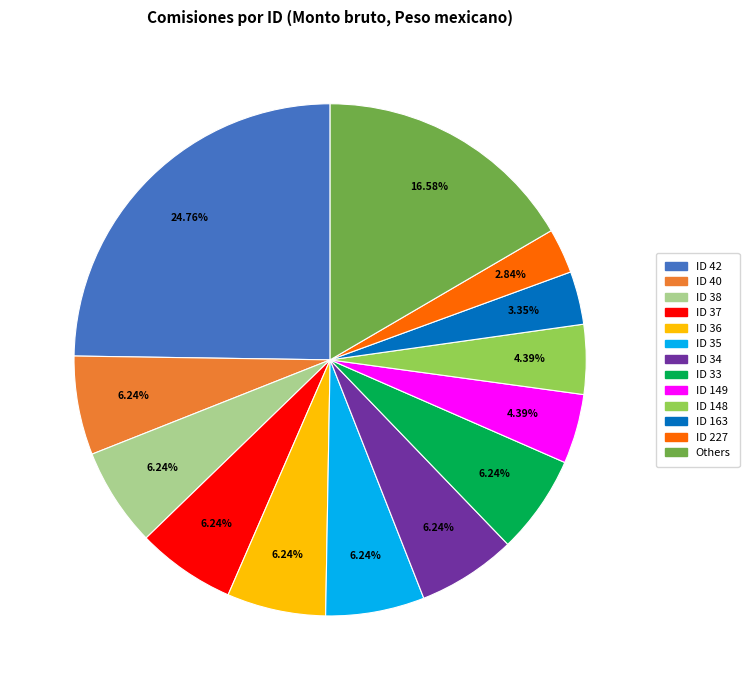

Do ID 33 and ID 37 together represent more than half of the pie?

No